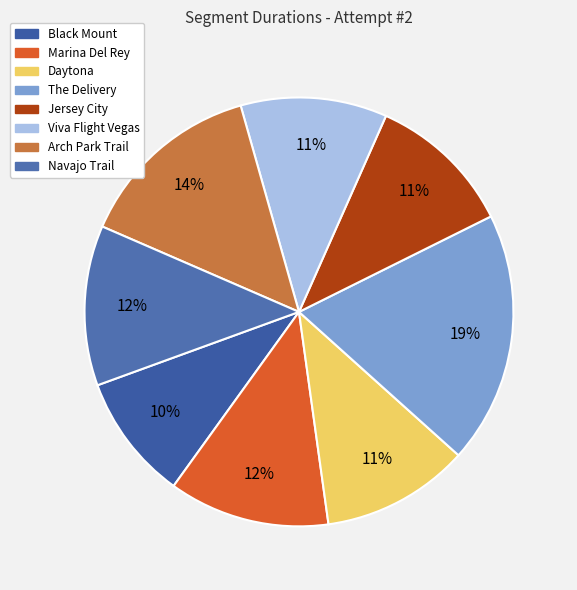

What percentage is the Viva Flight Vegas slice, to the nearest percent?

11%